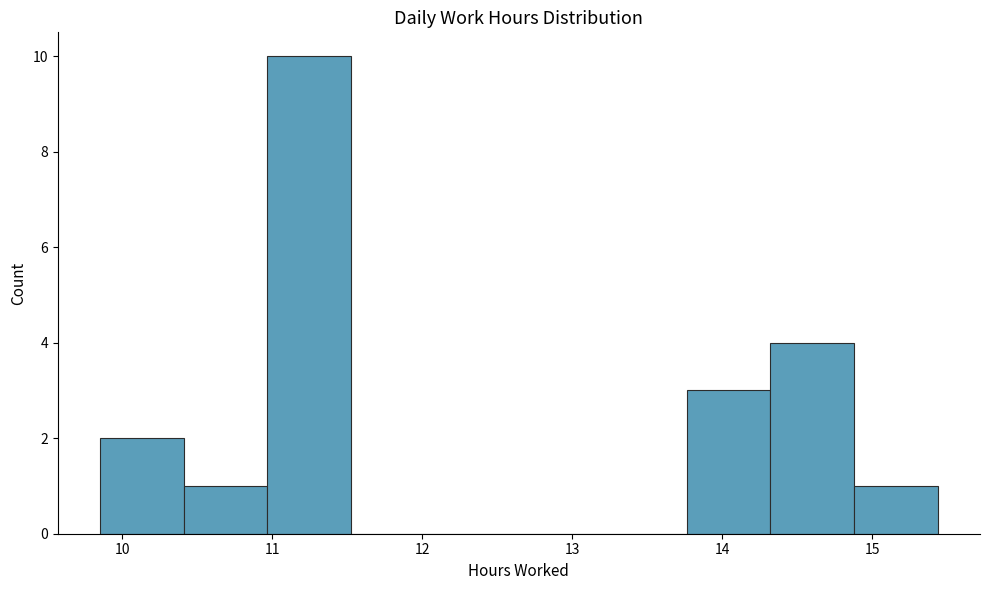

Reading left to right, transcribe this chart: for each bar, give the range it covers on the x-axis and its height. Neither the bar edges nor the heights are printed on the chart, so give them approximately, as read against the axes.

9.9 to 10.4: 2
10.4 to 11.0: 1
11.0 to 11.5: 10
11.5 to 12.1: 0
12.1 to 12.6: 0
12.6 to 13.2: 0
13.2 to 13.8: 0
13.8 to 14.3: 3
14.3 to 14.9: 4
14.9 to 15.4: 1